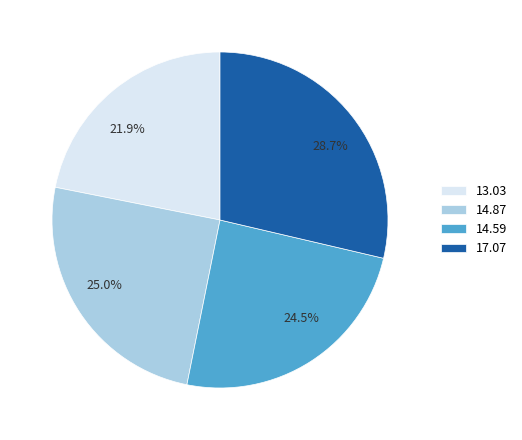

What is the largest slice in the pie chart?

17.07